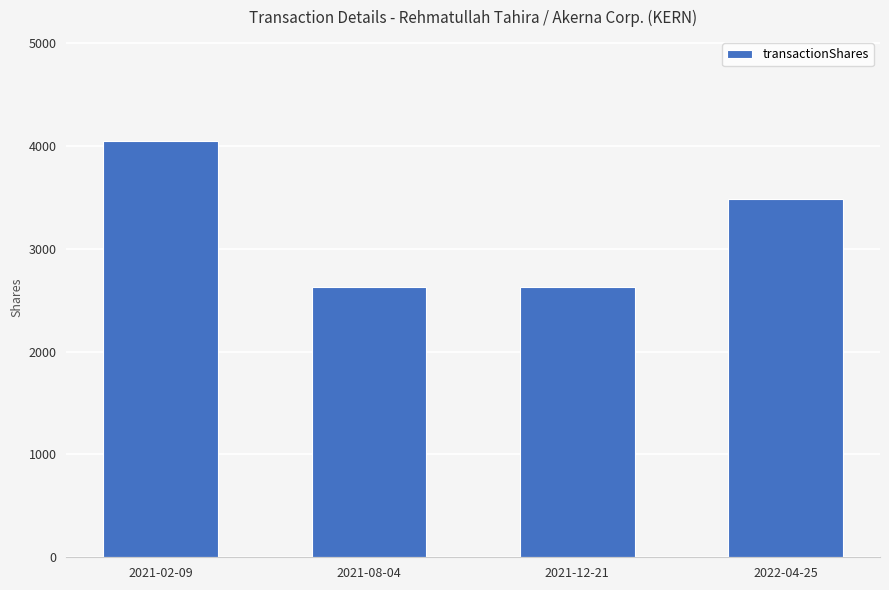

What is the greatest value displayed?

4048